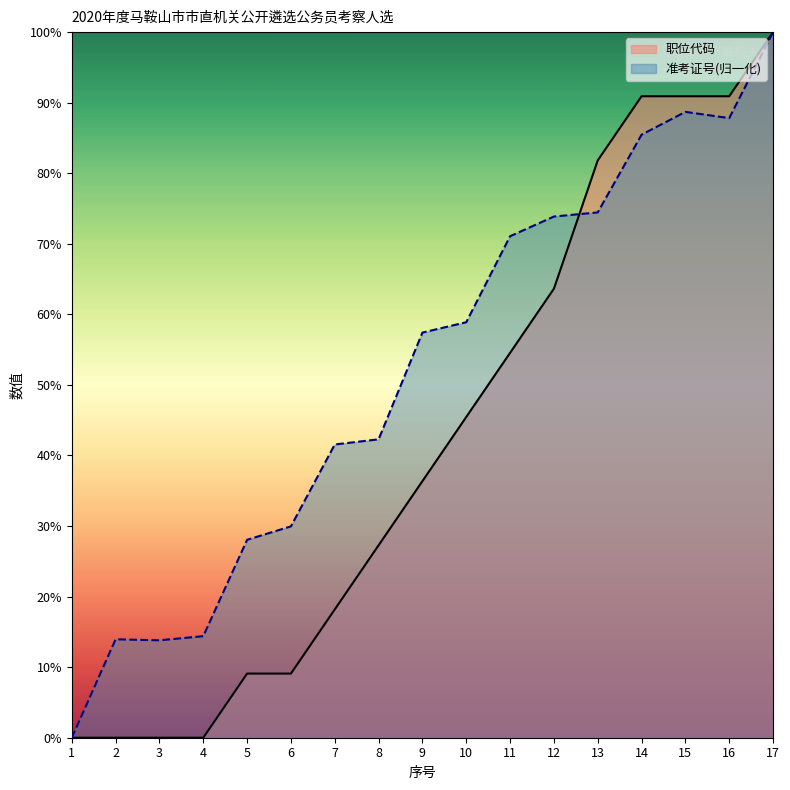

Where does the 准考证号 series first go above 57?

9